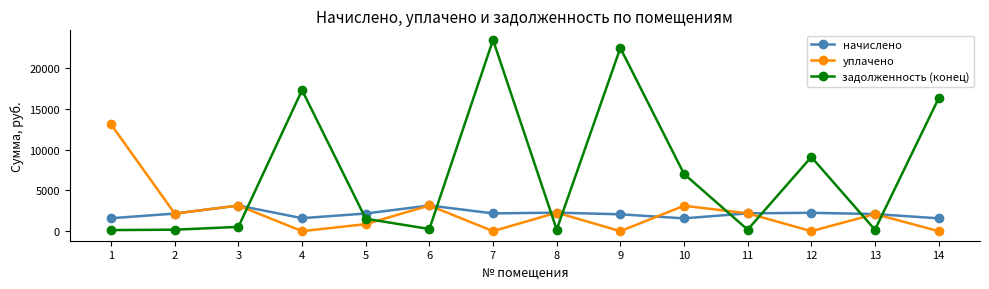

At how many categories does at least one series exceed 15697?

4